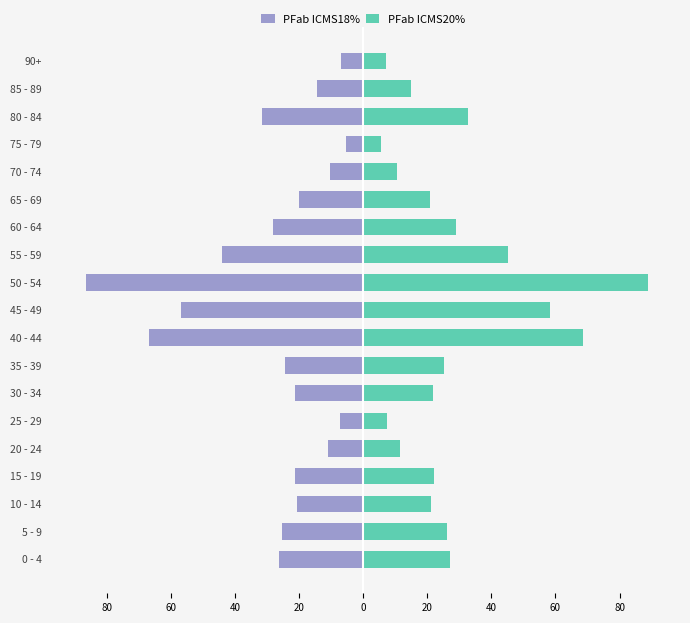

At how many categories does at least one series exceed -71?

19